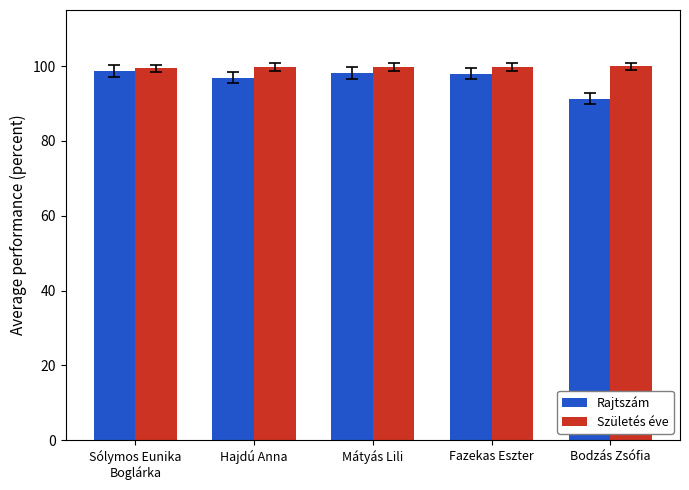

True or false: Rajtszám has a value of 91.3 at Bodzás Zsófia.

True